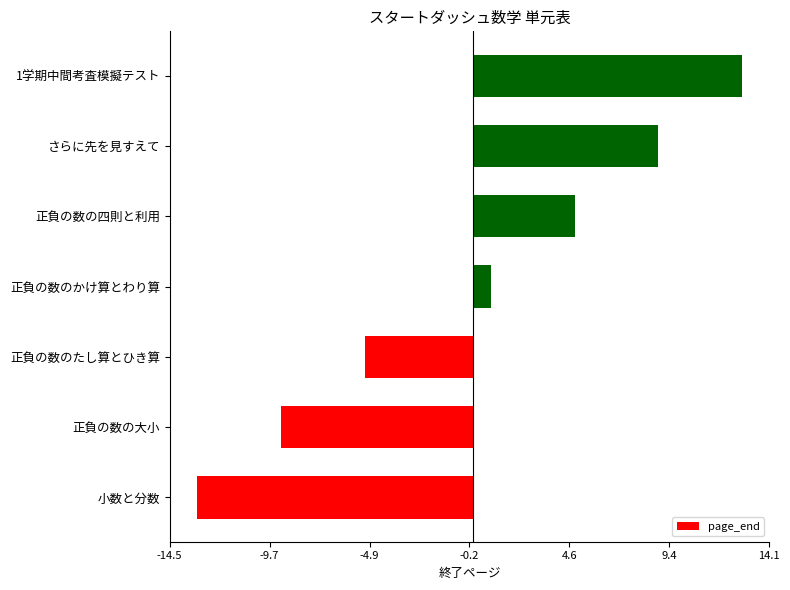

The value at 正負の数の大小 is -16.0. True or false?

False